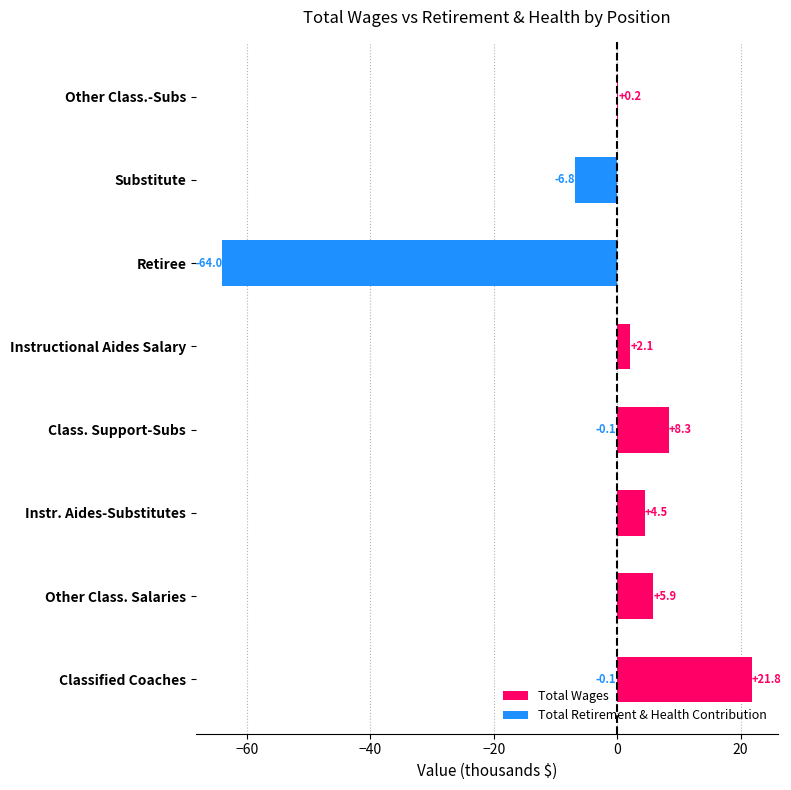

What is the minimum value shown in the chart?

-64.0